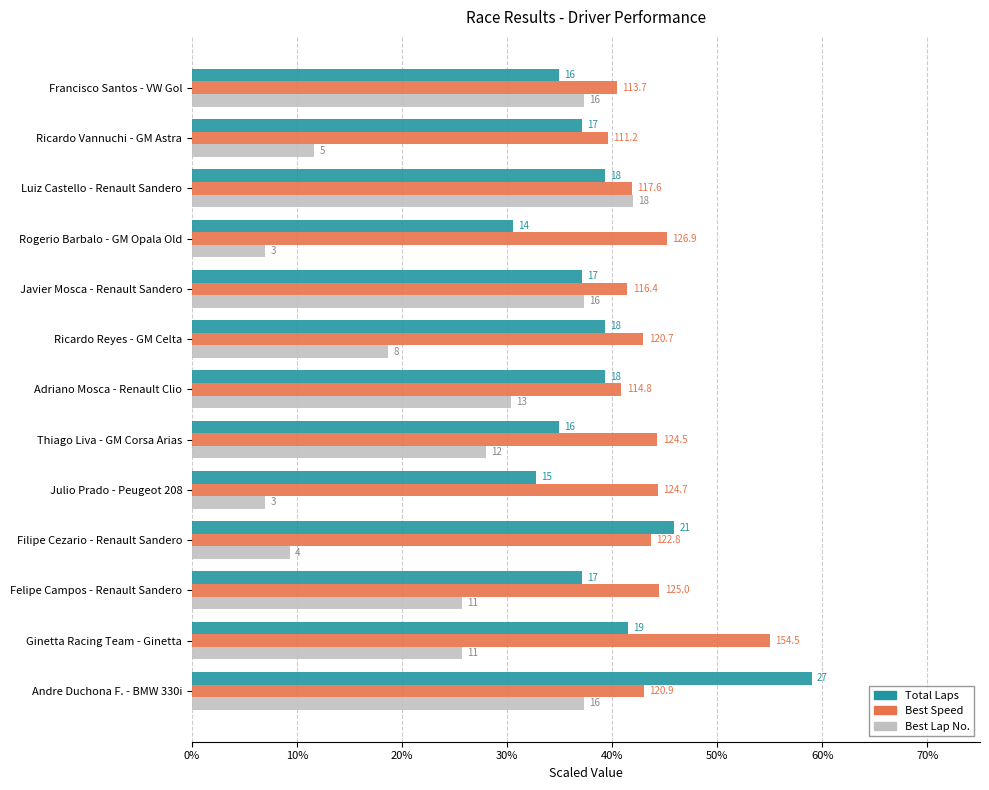

How many data points in Best Lap No. are less than 25?

5